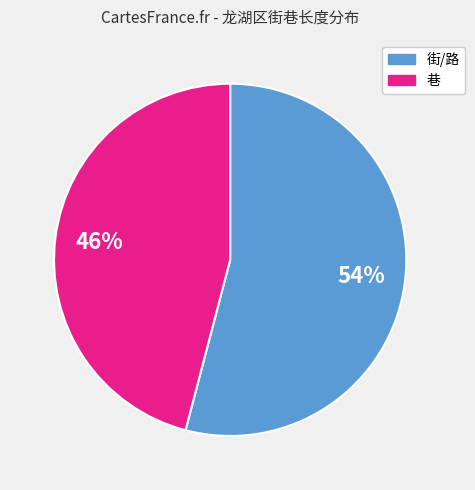

What percentage is the 巷 slice, to the nearest percent?

46%